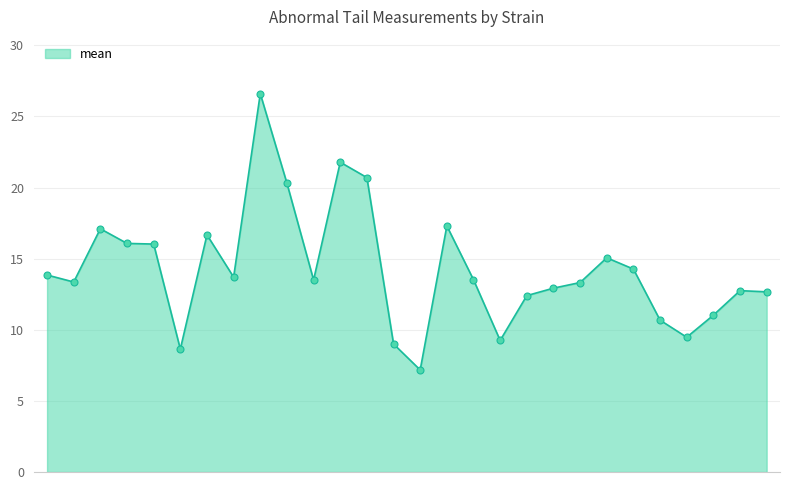

What is the minimum value shown in the chart?

7.2